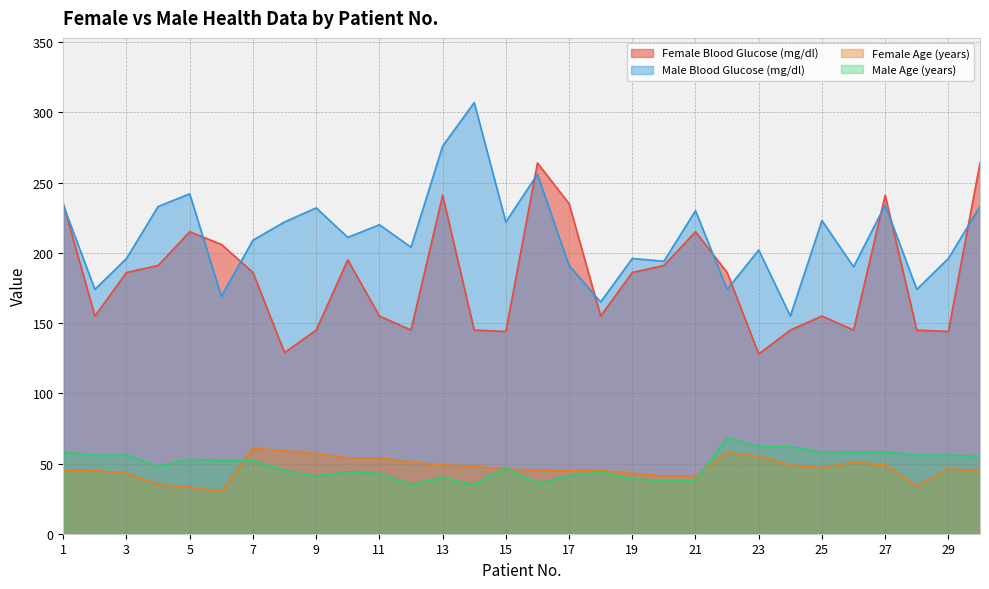

Where does the Male Age (years) series first go above 52?

1